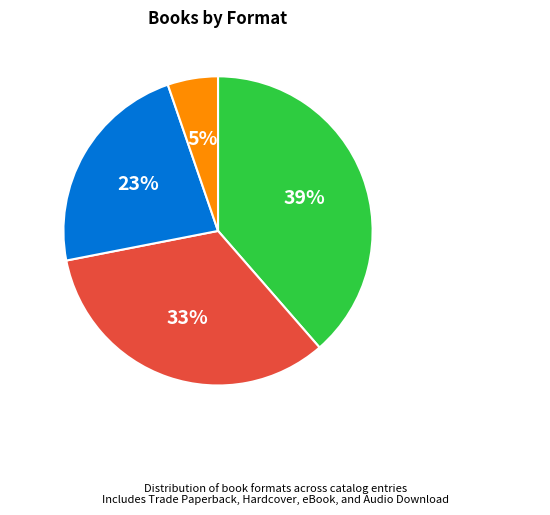

Is the sum of eBook and Audio Download greater than half?

No